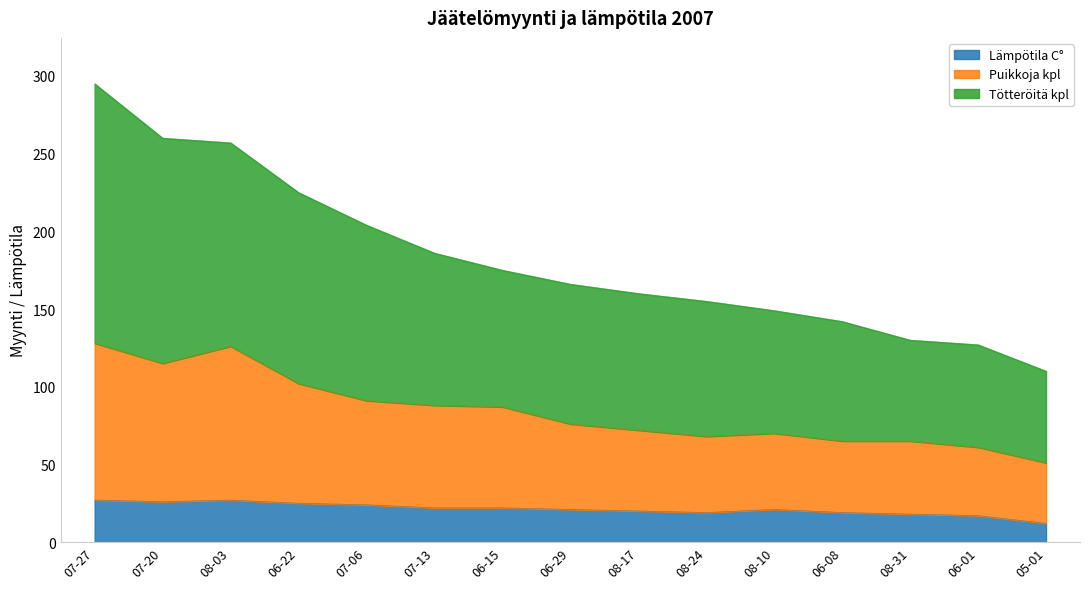

List the series in order of their overall mean, lowest first.

Lämpötila C°, Puikkoja kpl, Tötteröitä kpl